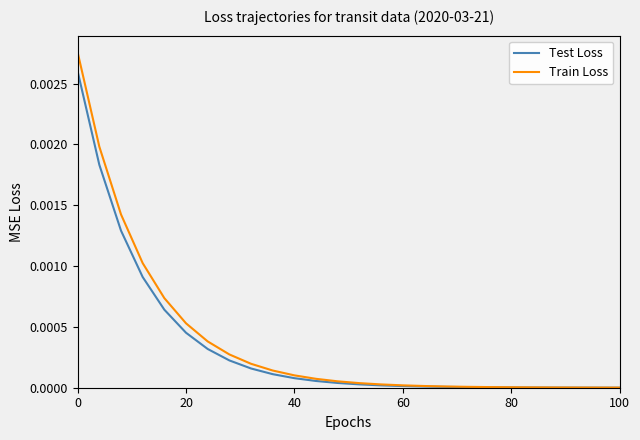

Rank the series by their average value, from lowest to highest.

Test Loss, Train Loss